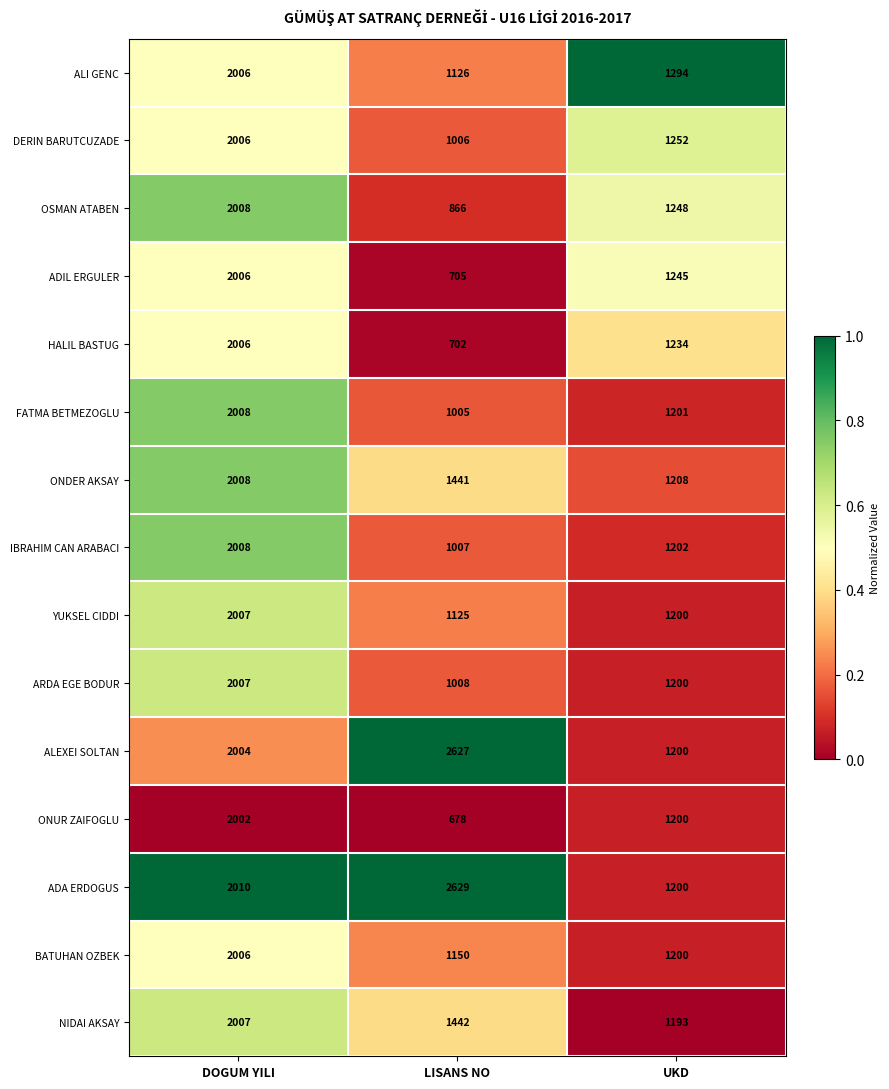

What is the sum of all ONUR ZAIFOGLU values?

3880